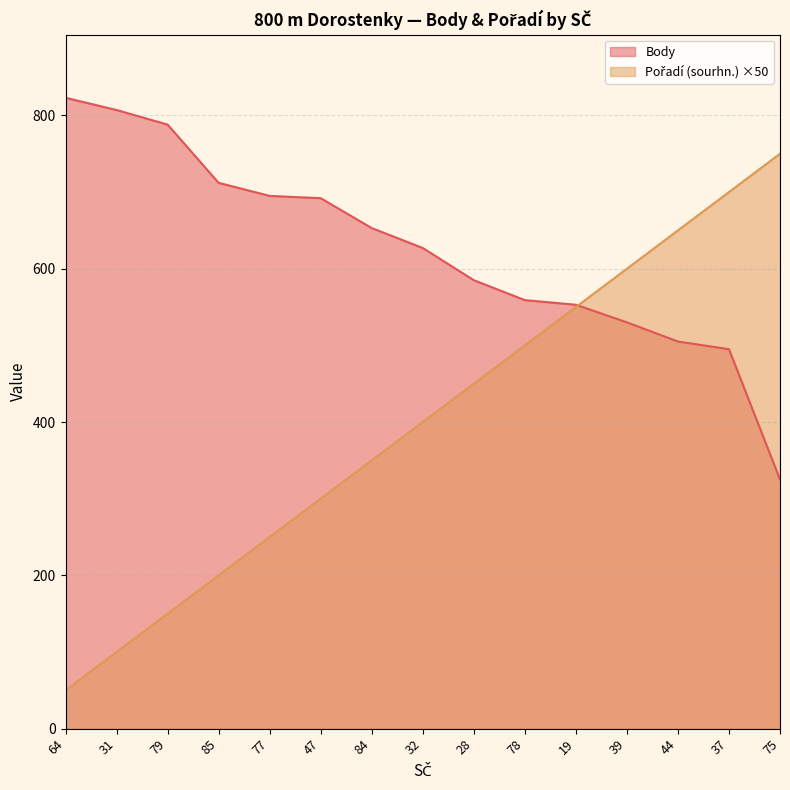

Between 32 and 31, which is larger?

31